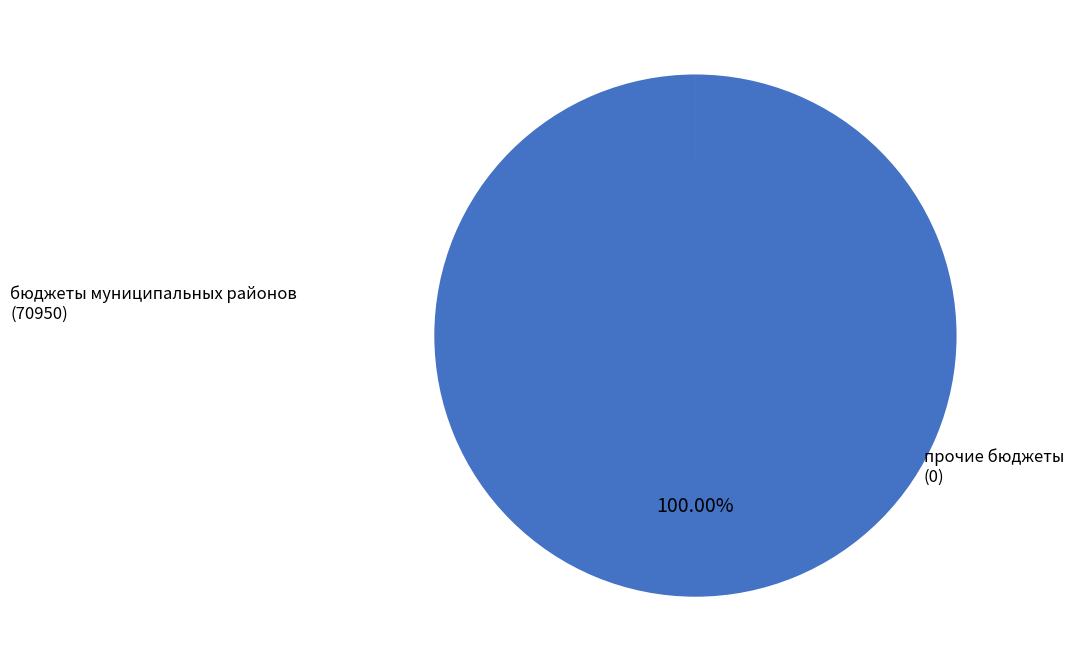

Is бюджеты муниципальных районов the majority of the pie?

Yes